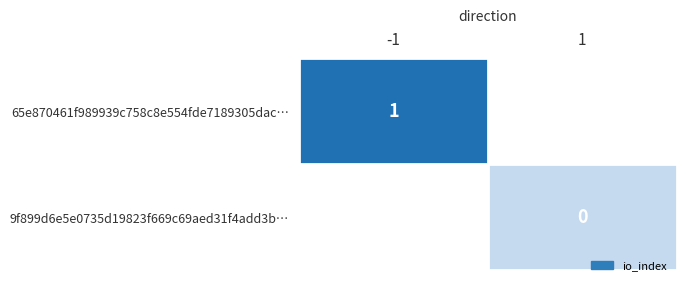

At how many categories does at least one series exceed 0?

1